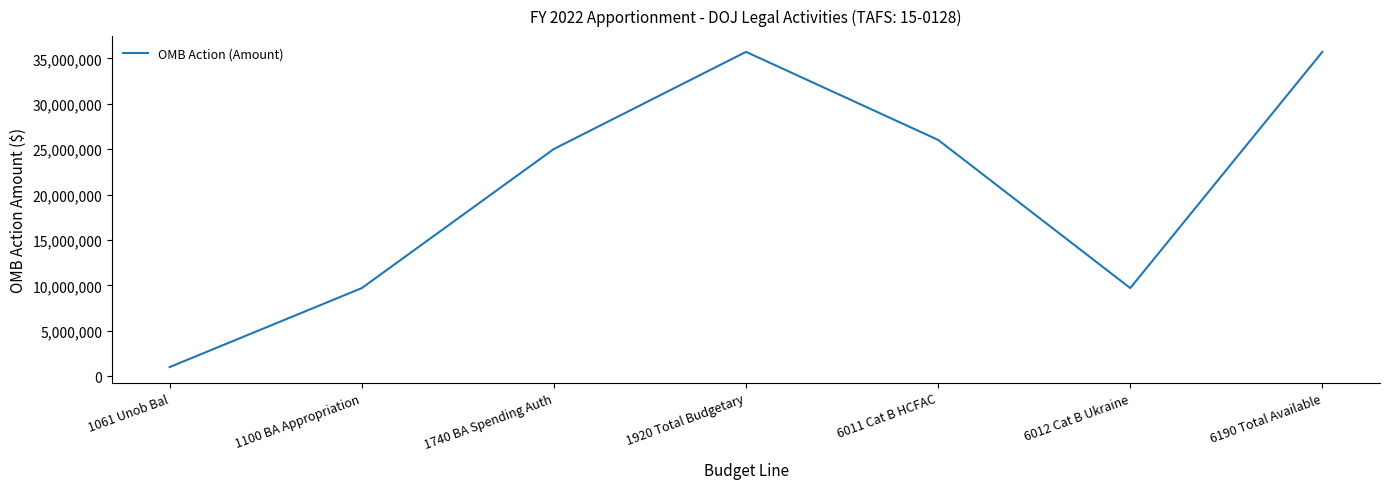

The chart shows a value of 9700000 at 6012 Cat B Ukraine. True or false?

True